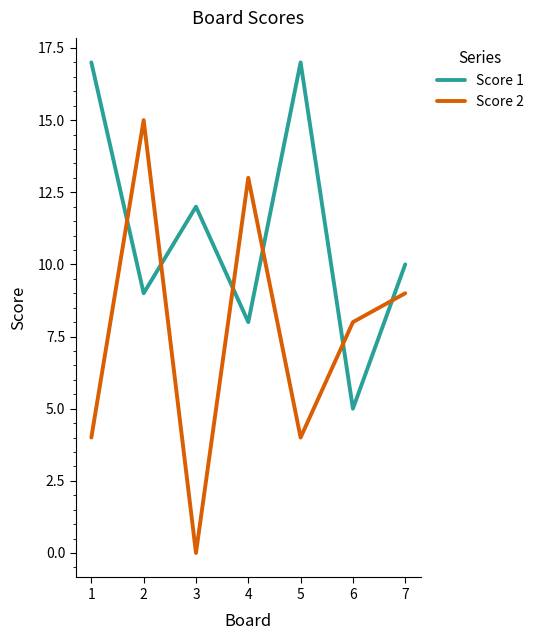

What is the difference between the highest and lowest values at 7?

1